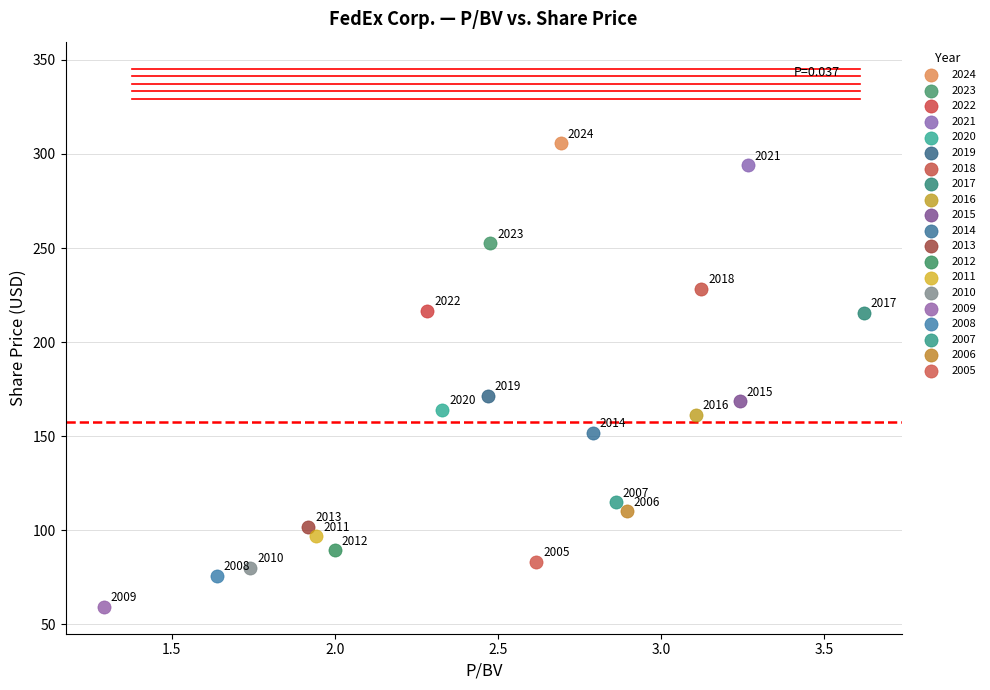

What are all the series names shown in the legend?

2024, 2023, 2022, 2021, 2020, 2019, 2018, 2017, 2016, 2015, 2014, 2013, 2012, 2011, 2010, 2009, 2008, 2007, 2006, 2005